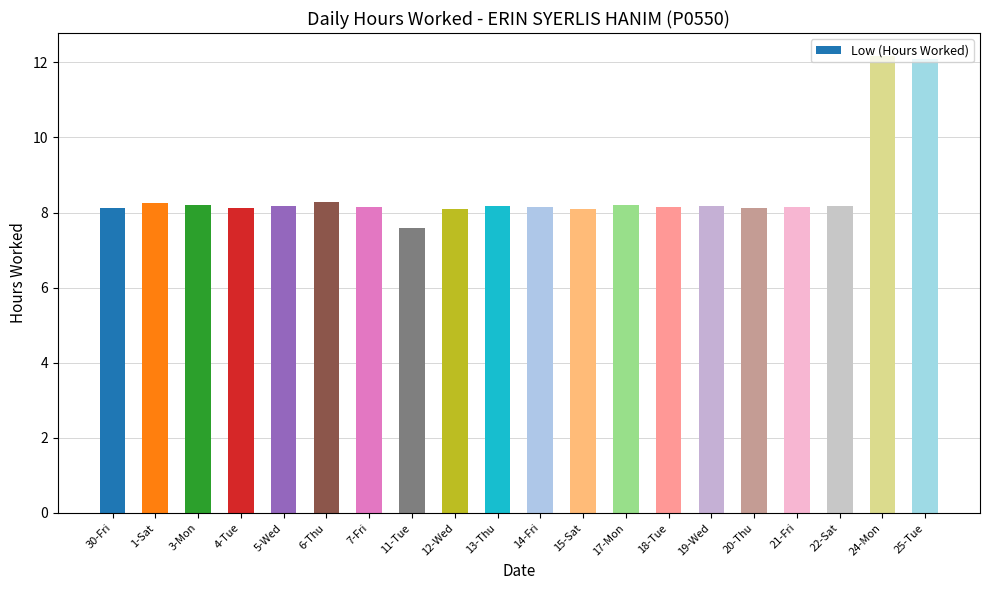

What is the ratio of the value at 15-Sat to the value at 19-Wed?

1.0